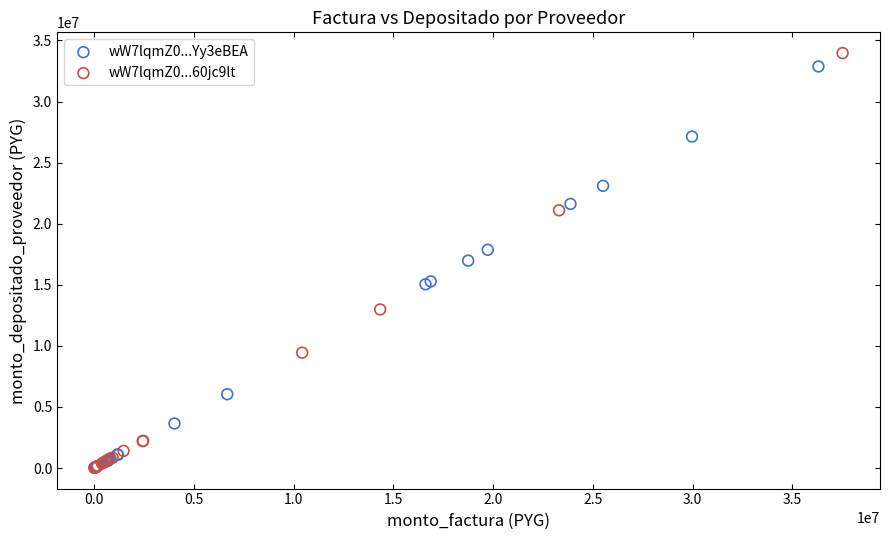

What are all the series names shown in the legend?

wW7lqmZ0...Yy3eBEA, wW7lqmZ0...60jc9lt